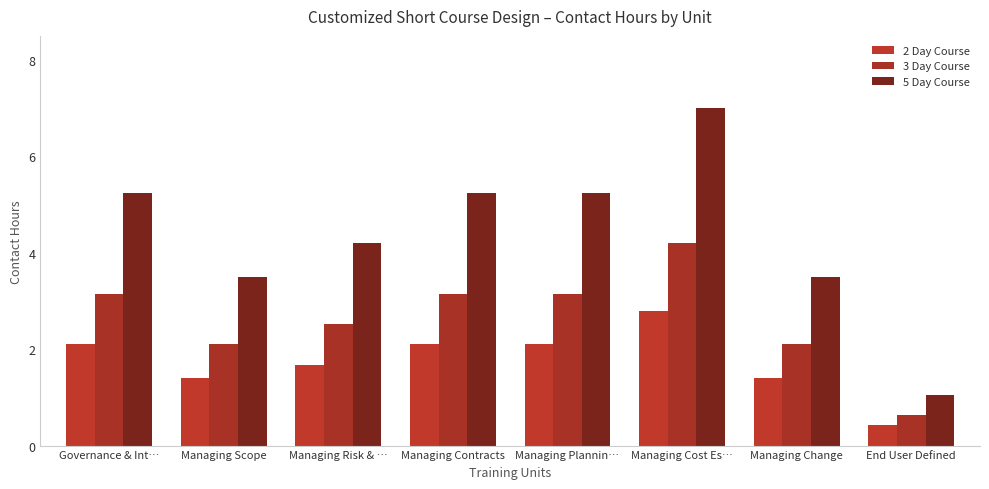

At which label does 5 Day Course first exceed 5?

Governance & Int…